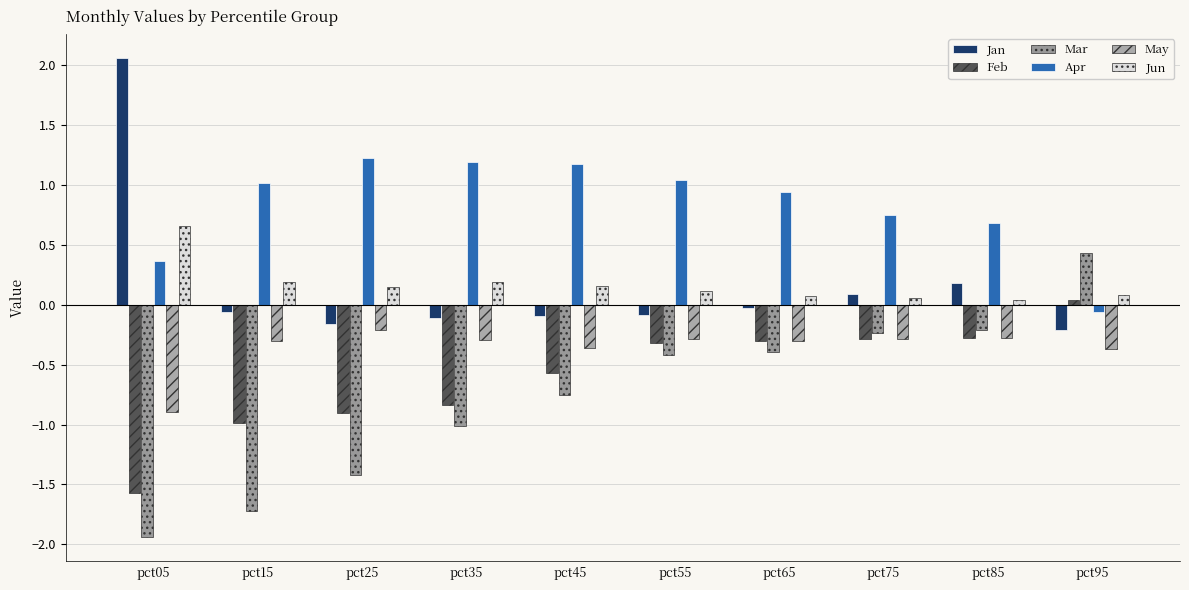

What is the difference between the maximum and second lowest values in the Mar series?

2.2